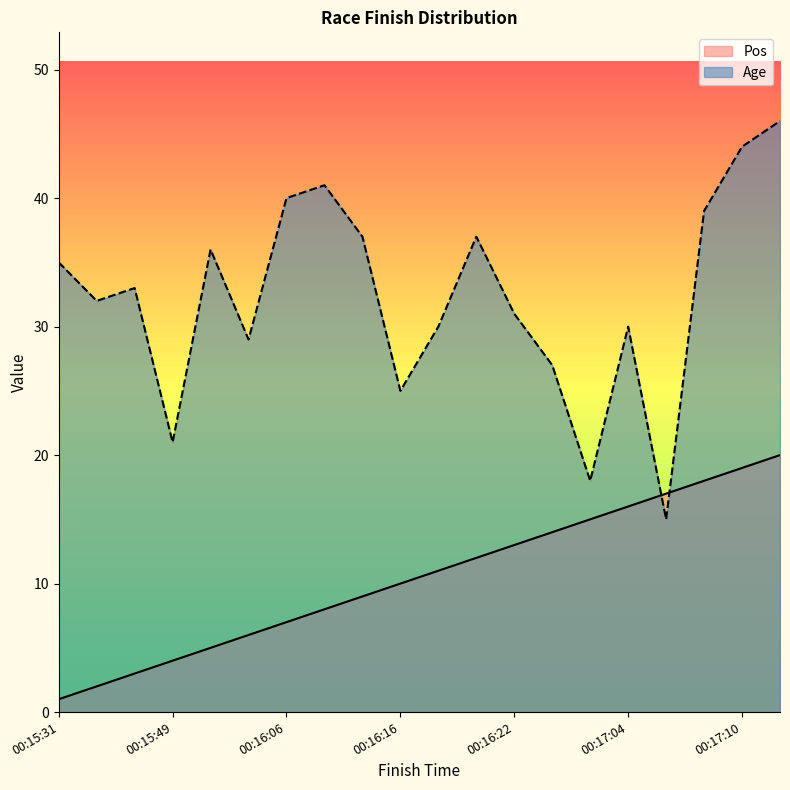

What is the approximate value of Pos at 00:16:19?

12